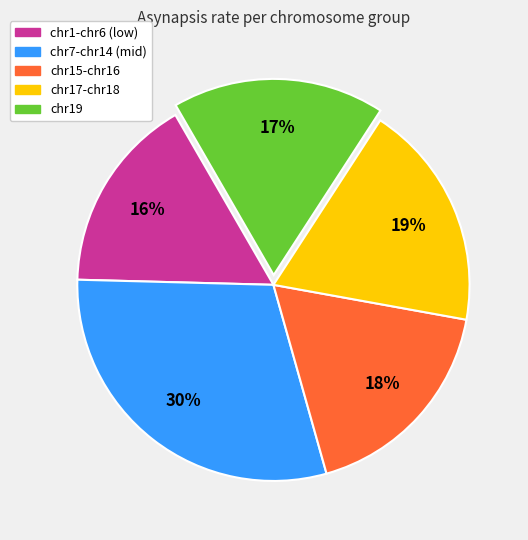

To the nearest percent, what is the average slice percentage?

20%